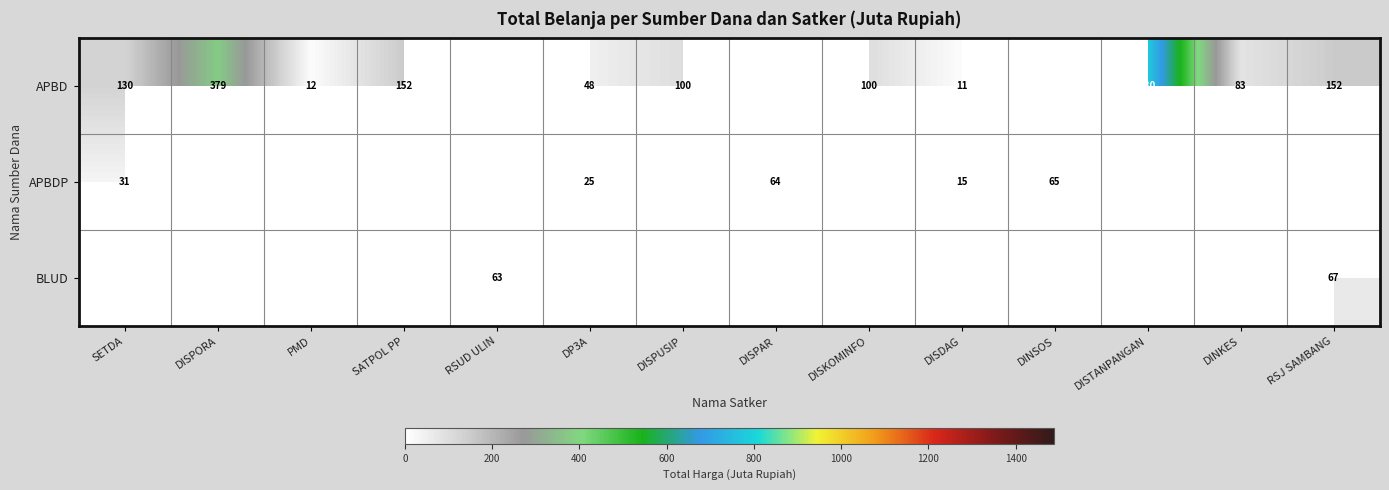

What is the sum of the APBD values at DISPORA and DISTANPANGAN?

1159